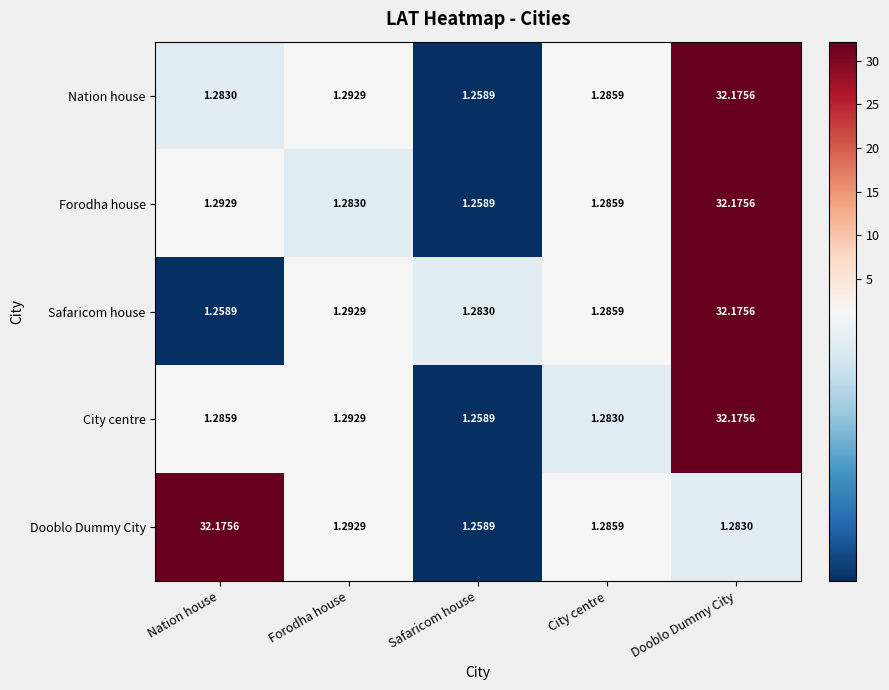

Is the value of Dooblo Dummy City at Forodha house greater than the value of Forodha house at Dooblo Dummy City?

No